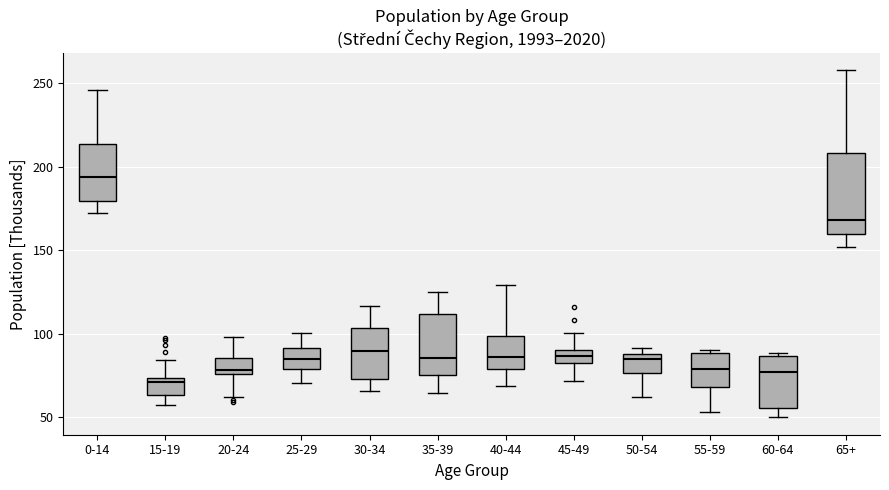

Which box is the tallest, from its lower edge to its upper edge?

65+